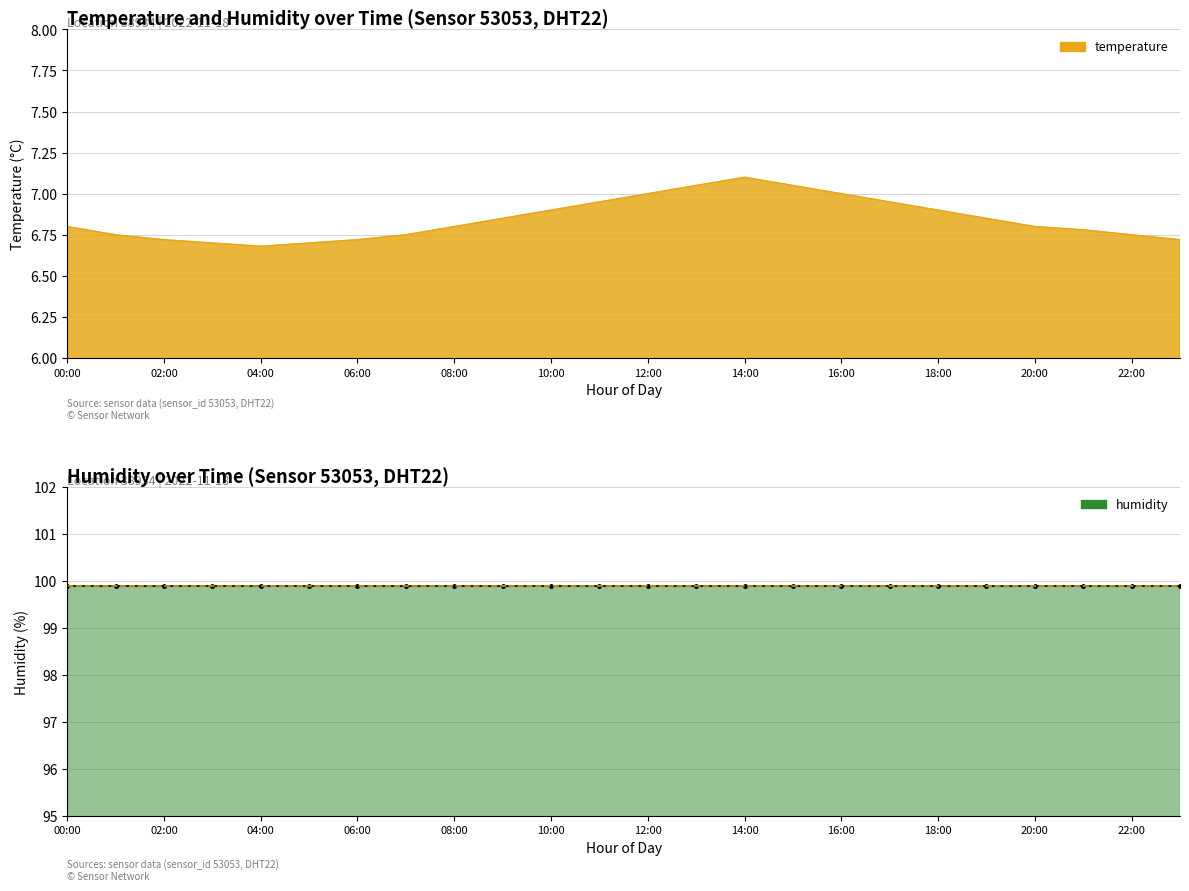

Where is the first local maximum?

14:00